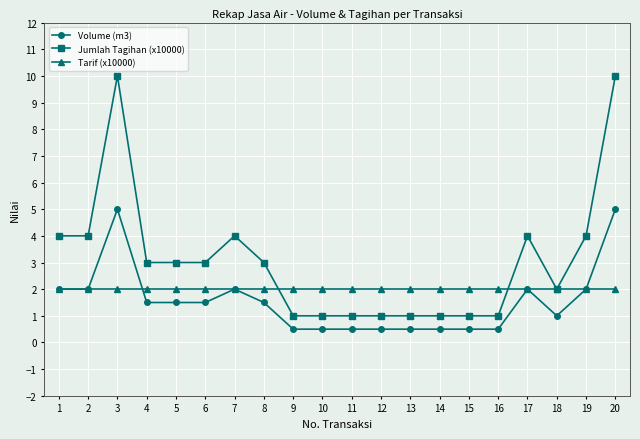

What is the difference between the maximum and minimum values in the Jumlah Tagihan (x10000) series?

9.0